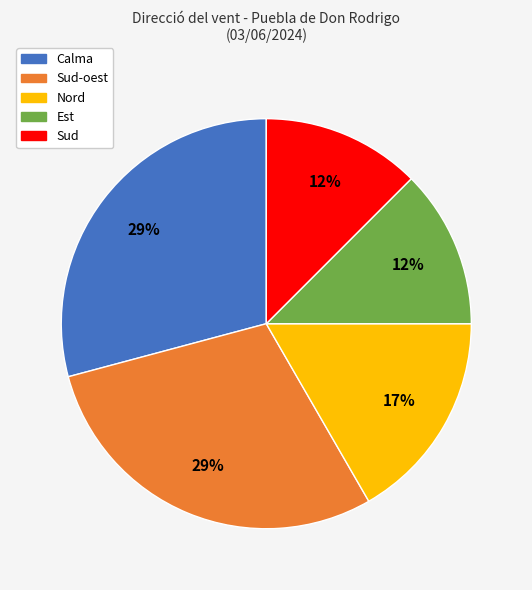

To the nearest percent, what is the average slice percentage?

20%